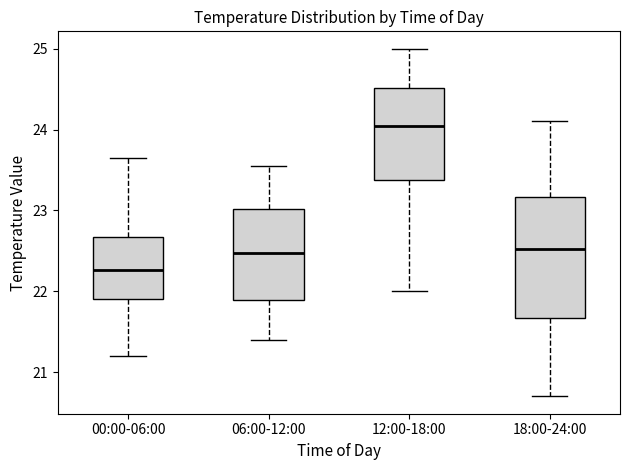

Reading left to right, transcribe this box plot: for each box, give where its median line is, the range the box spans, and where its two whiskers end, as read against the y-axis. The values are not printed on the chart, so give them approximately, as read against the axis.

00:00-06:00: median 22.3, box 21.9 to 22.7, whiskers 21.2 to 23.7
06:00-12:00: median 22.5, box 21.9 to 23.0, whiskers 21.4 to 23.6
12:00-18:00: median 24.1, box 23.4 to 24.5, whiskers 22.0 to 25.0
18:00-24:00: median 22.5, box 21.7 to 23.2, whiskers 20.7 to 24.1